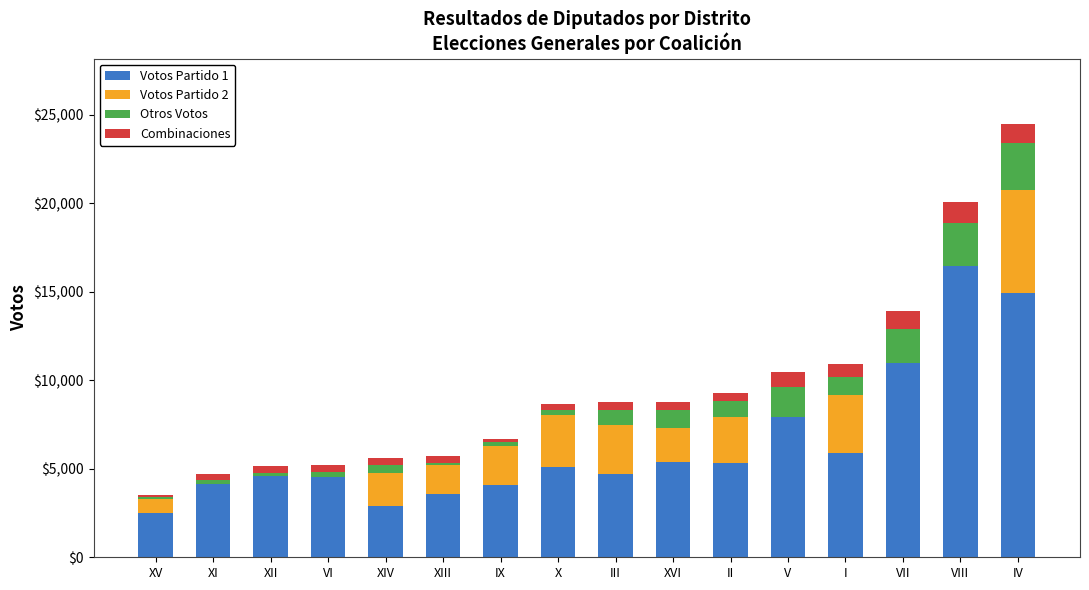

Count the number of data series in this chart.

4